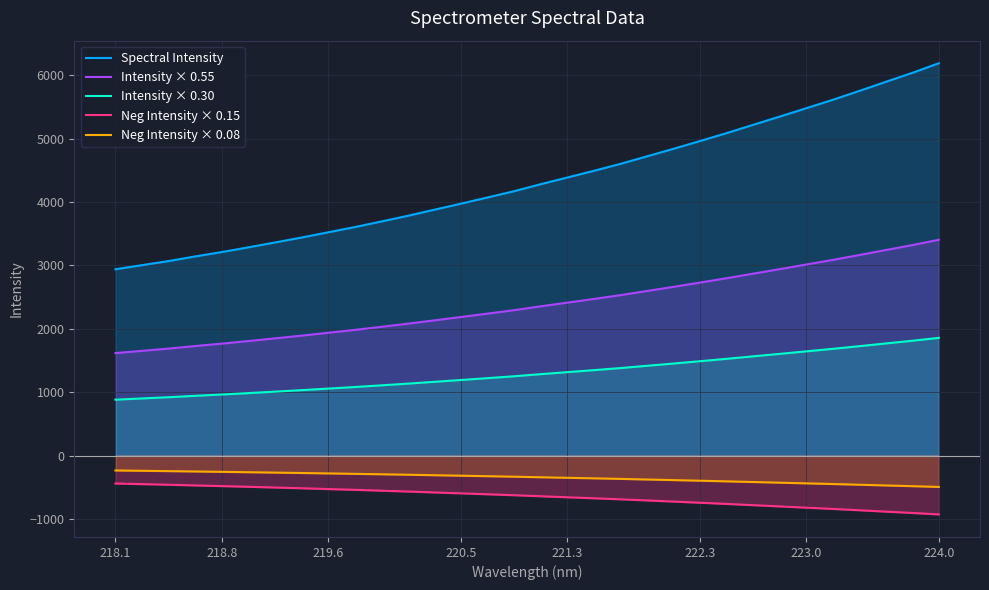

What is the maximum value shown in the chart?

6192.2